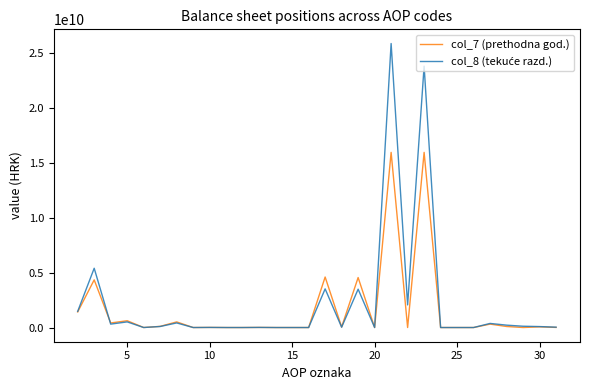

What is the maximum value shown in the chart?

25870900426